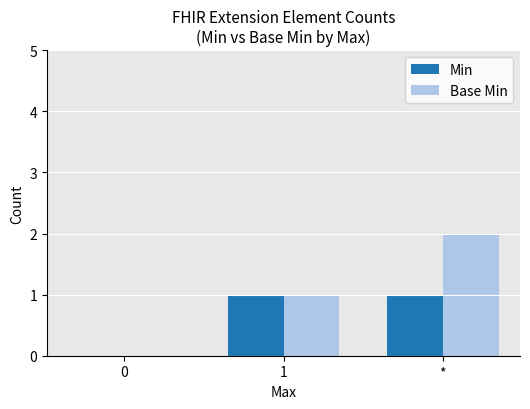

What is the average value of the Min series?

1